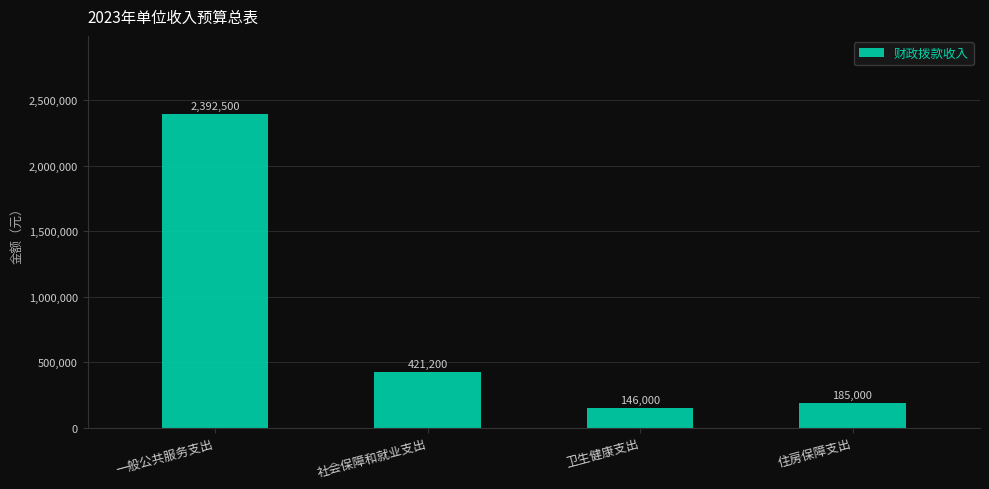

What is the difference between the maximum and minimum values?

2246500